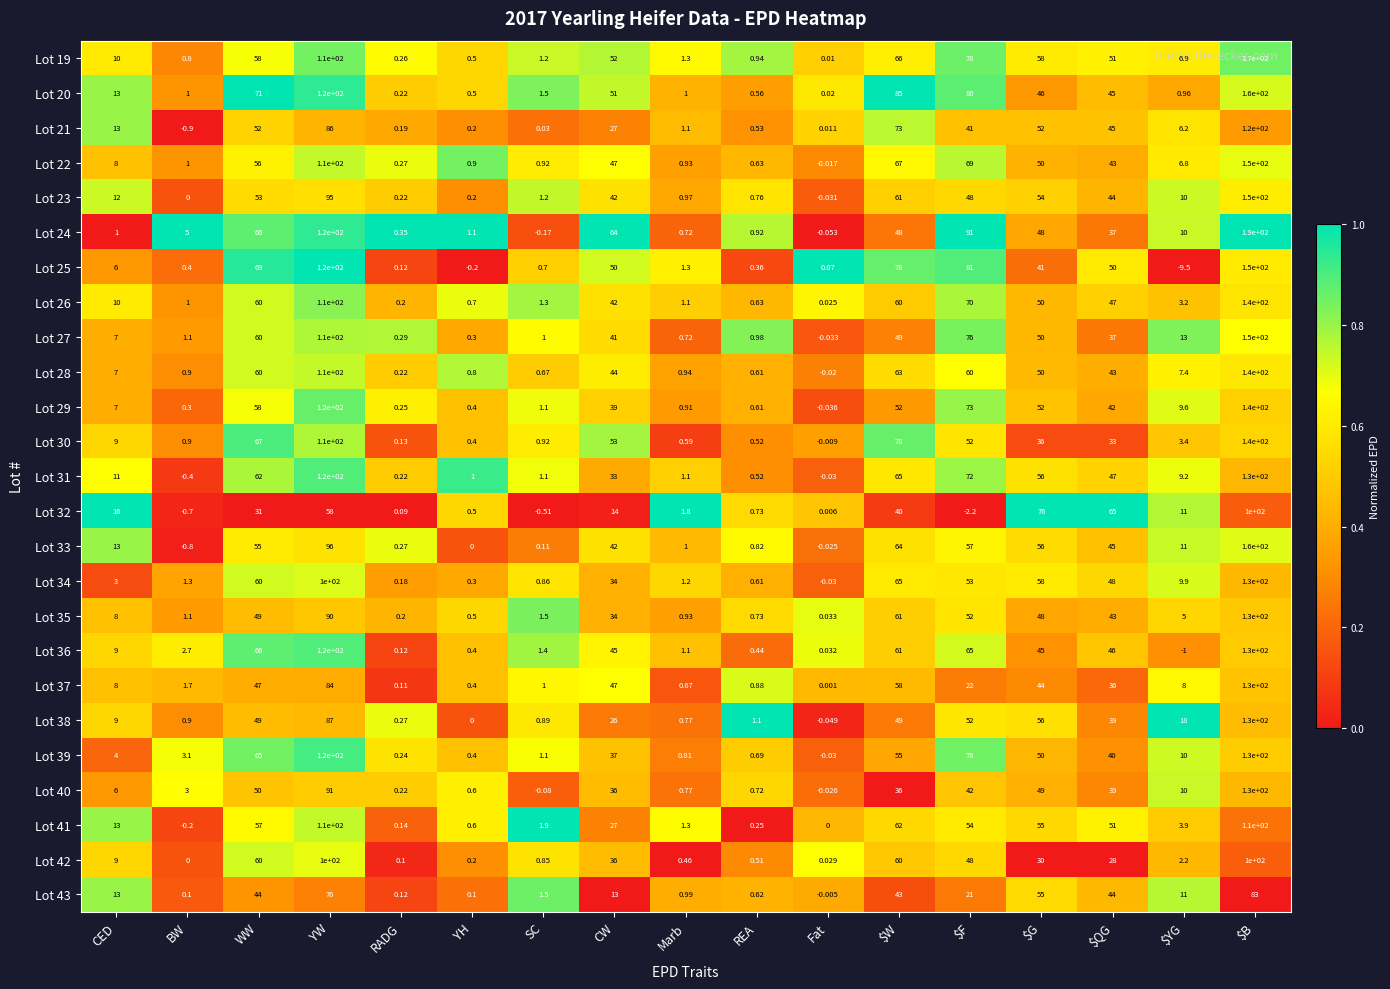

At which category is the sum across all series the highest?

$B